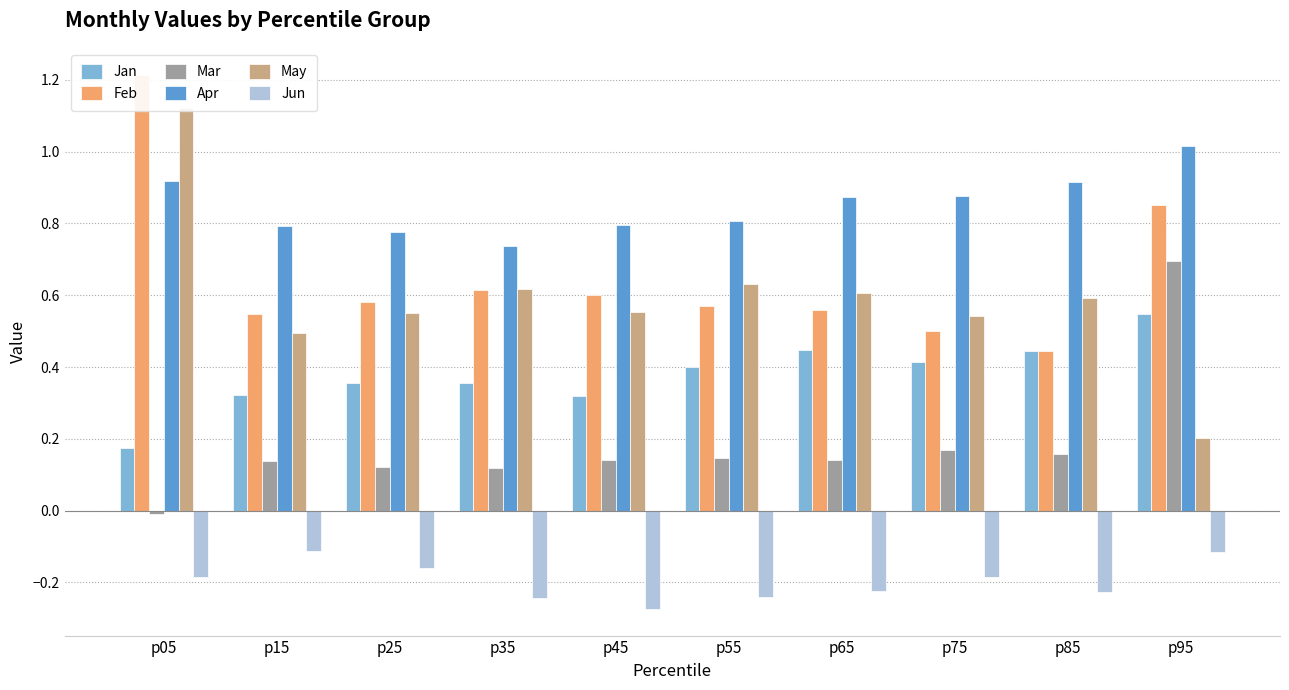

The value of May at p95 is 0.2. True or false?

True